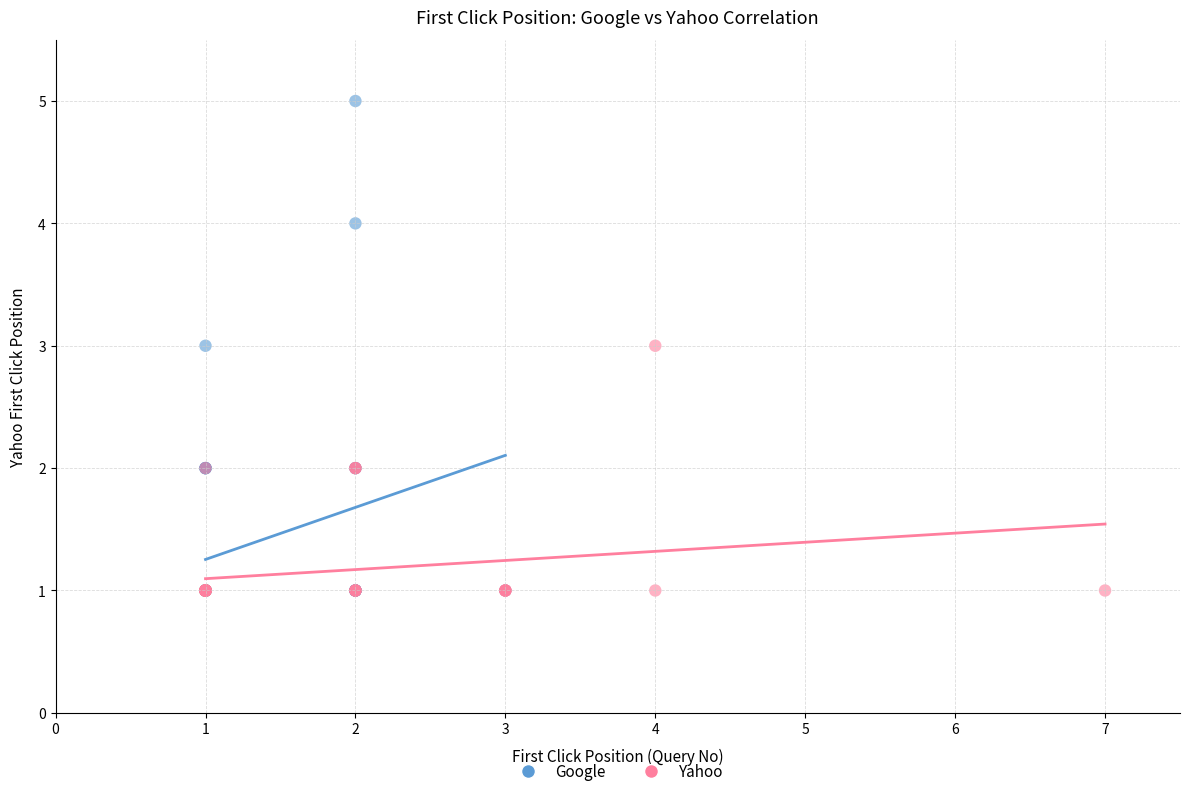

Which series has the widest spread of Y values?

Google